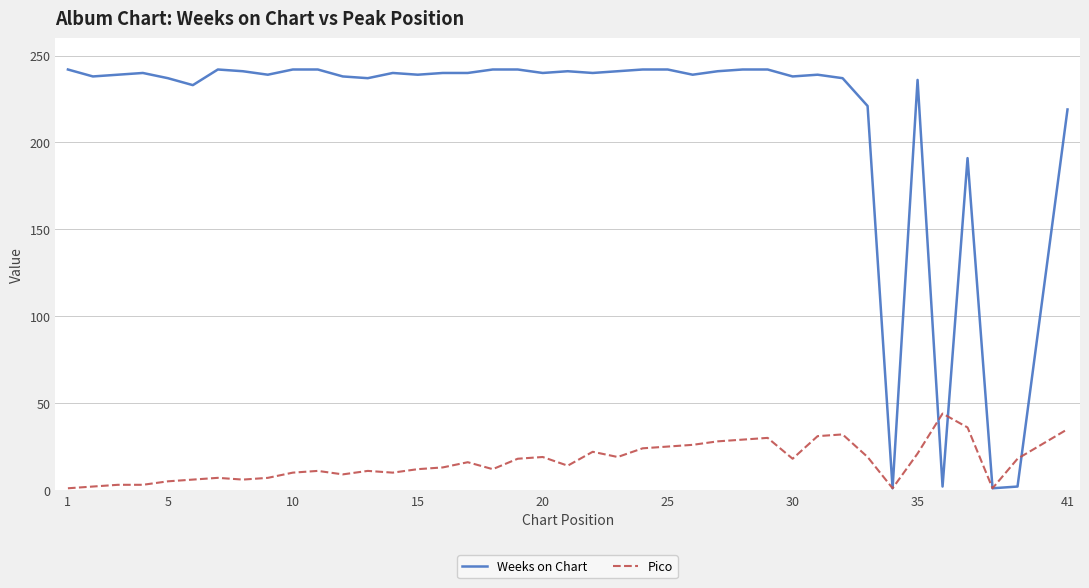

What is the maximum value shown in the chart?

242